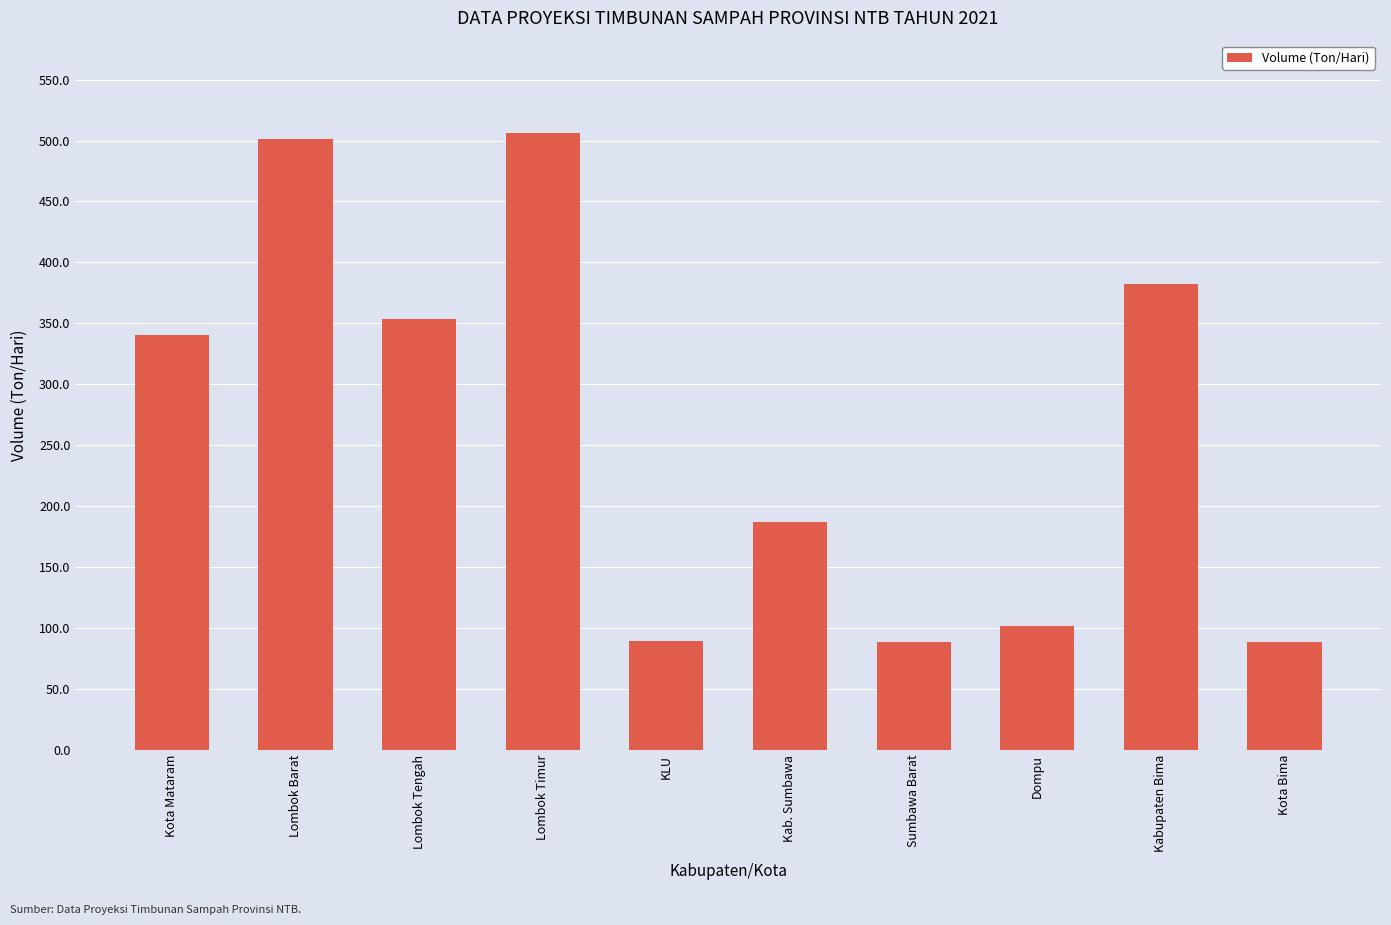

What is the ratio of the value at KLU to the value at Lombok Barat?

0.2